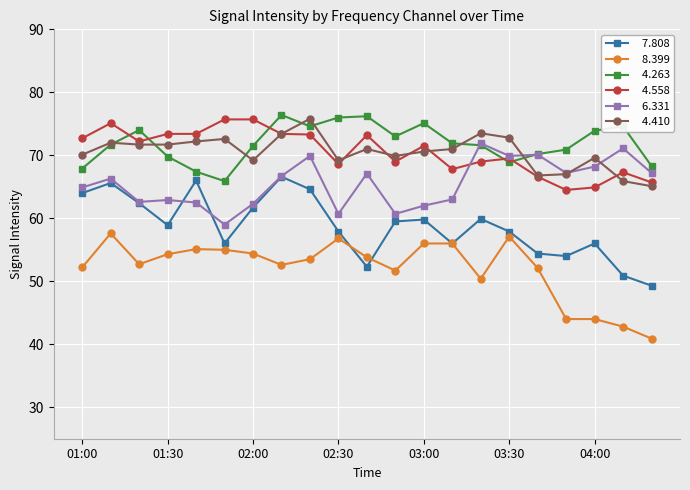

What is the smallest value displayed?

40.9